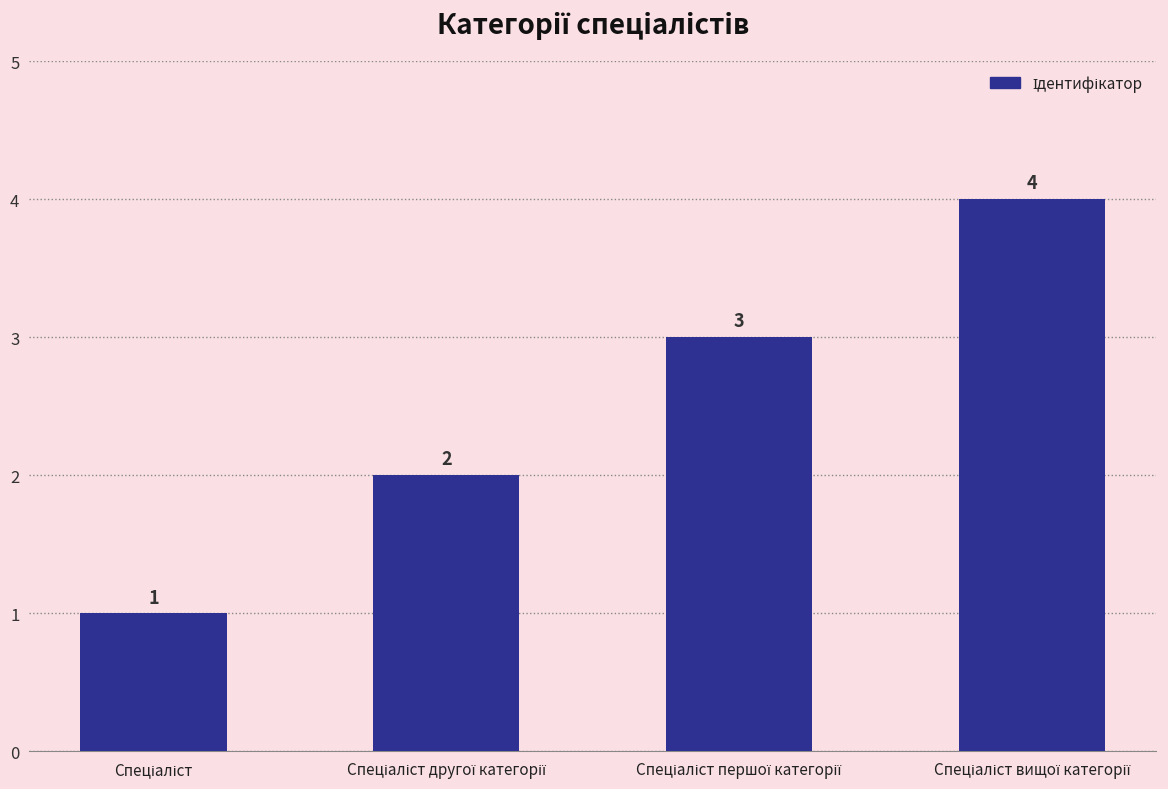

What is the sum of all values?

10